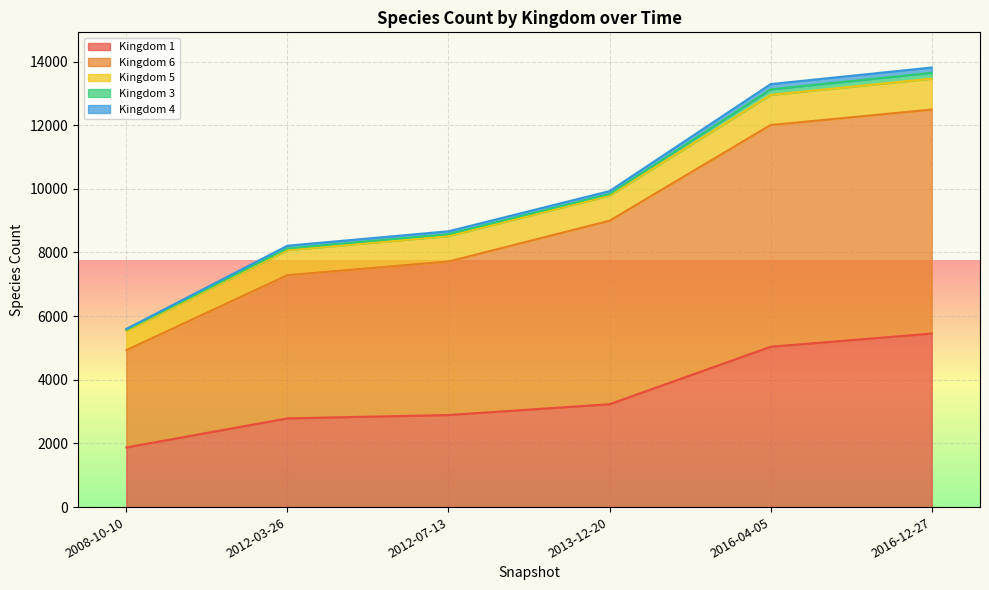

At which label does Kingdom 1 reach its peak?

2016-12-27